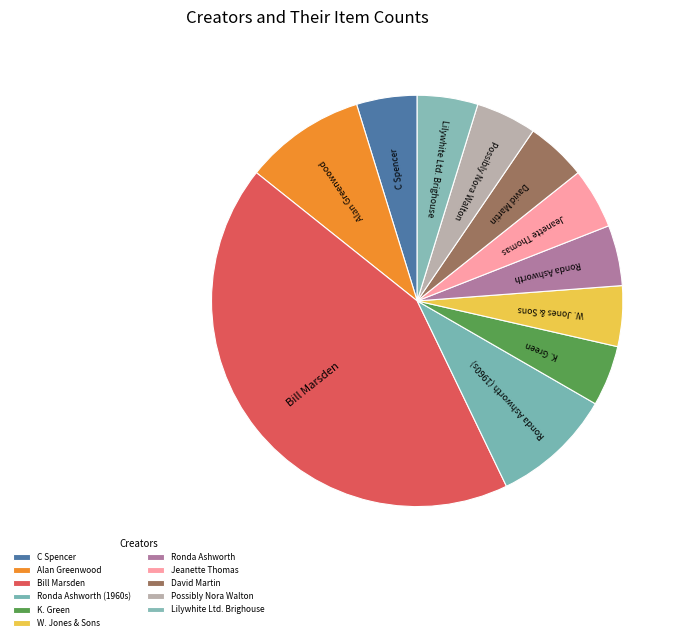

Do W. Jones & Sons and Possibly Nora Walton together represent more than half of the pie?

No